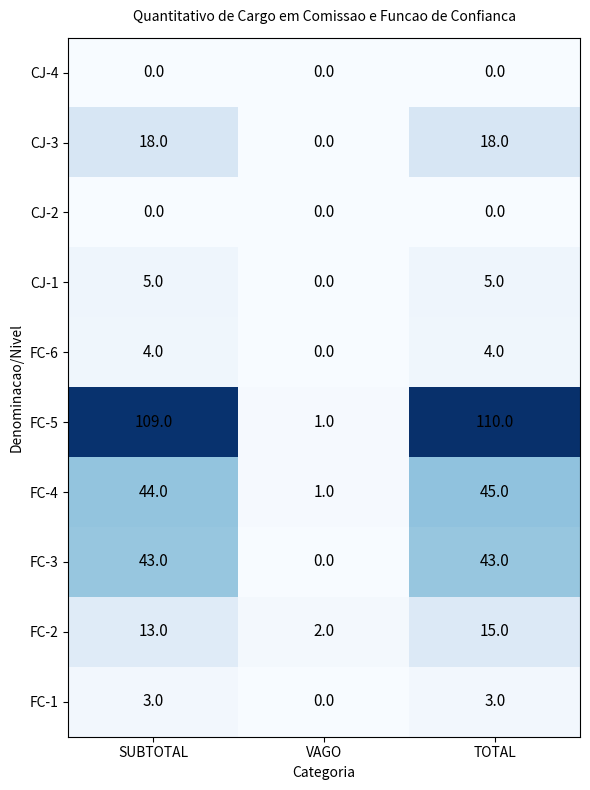

Which label corresponds to the largest value in the chart?

TOTAL